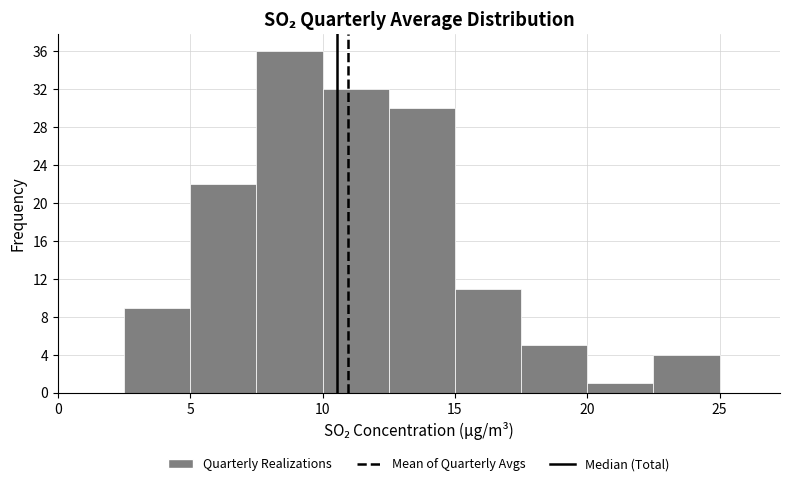

Reading left to right, transcribe this chart: for each bar, give the range it covers on the x-axis and its height. The values are not printed on the chart, so give them approximately, as read against the axis.

0.0 to 2.5: 0
2.5 to 5.0: 9
5.0 to 7.5: 22
7.5 to 10.0: 36
10.0 to 12.5: 32
12.5 to 15.0: 30
15.0 to 17.5: 11
17.5 to 20.0: 5
20.0 to 22.5: 1
22.5 to 25.0: 4